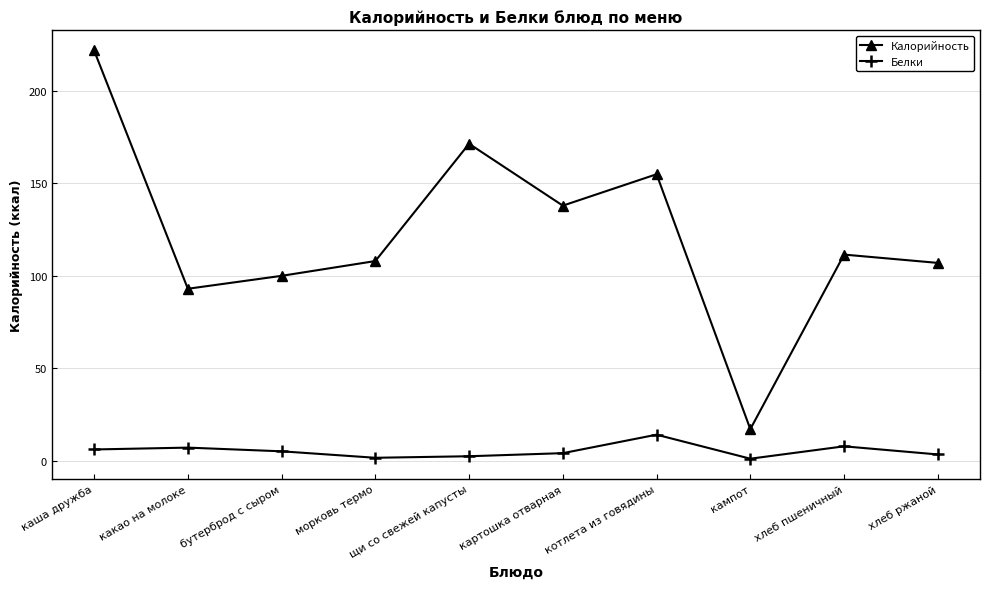

Does the chart have visible grid lines?

Yes